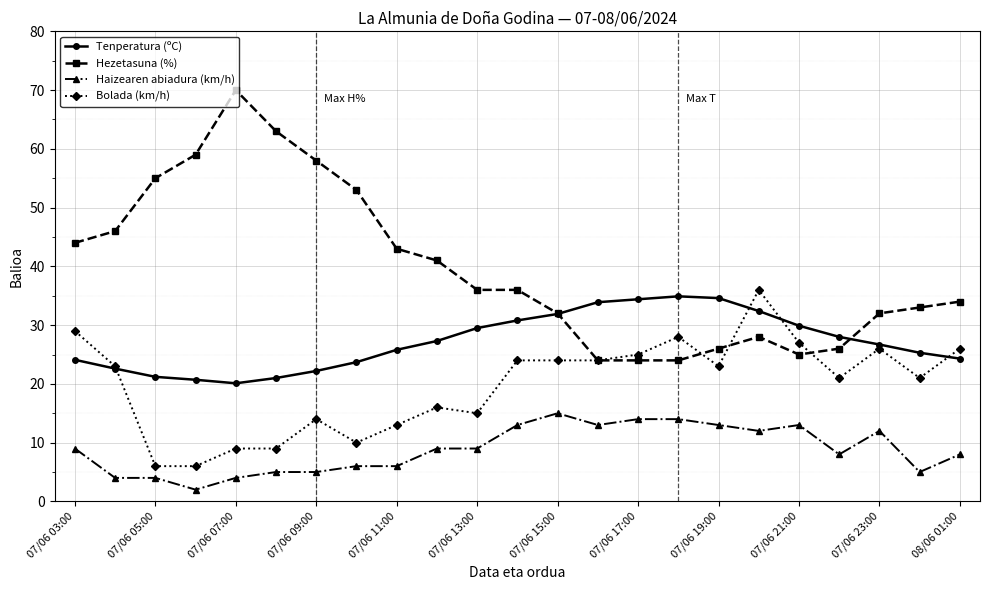

What are all the series names shown in the legend?

Tenperatura (ºC), Hezetasuna (%), Haizearen abiadura (km/h), Bolada (km/h)